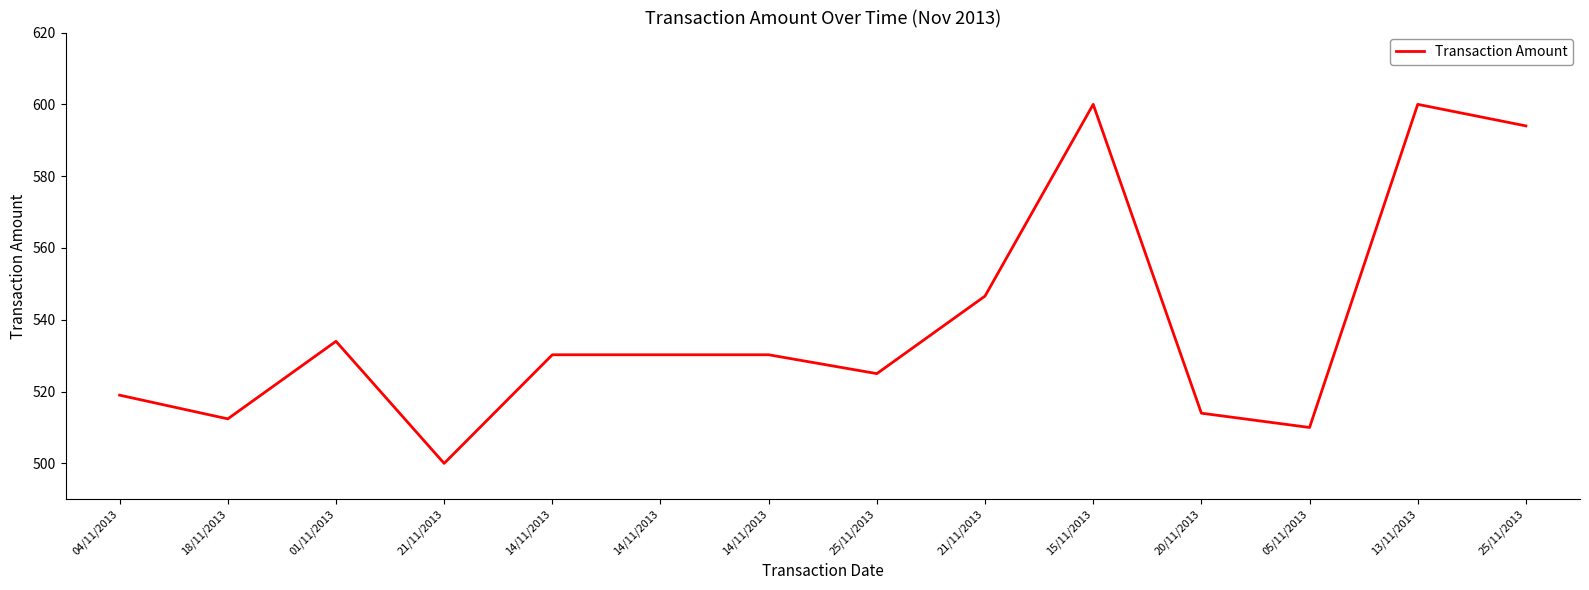

What is the greatest value displayed?

600.0